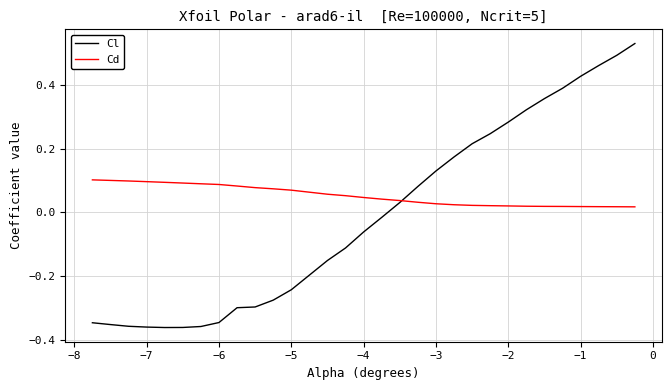

List the series in order of their overall mean, lowest first.

Cl, Cd